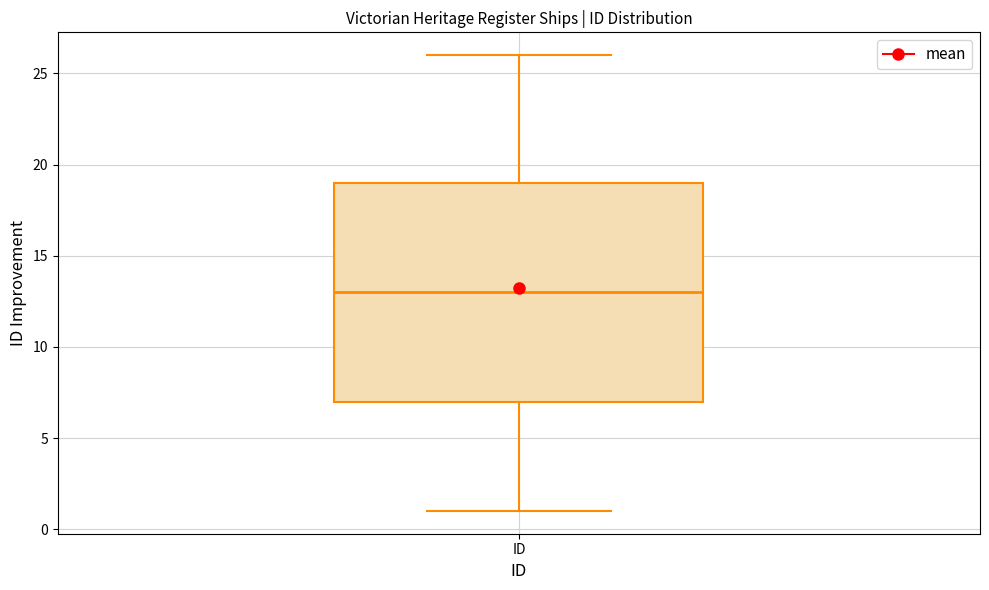

Transcribe this box plot: give where the median line is, the range the box spans, and where the two whiskers end, as read against the y-axis. The values are not printed on the chart, so give them approximately, as read against the axis.

median 13, box 7 to 19, whiskers 1 to 26